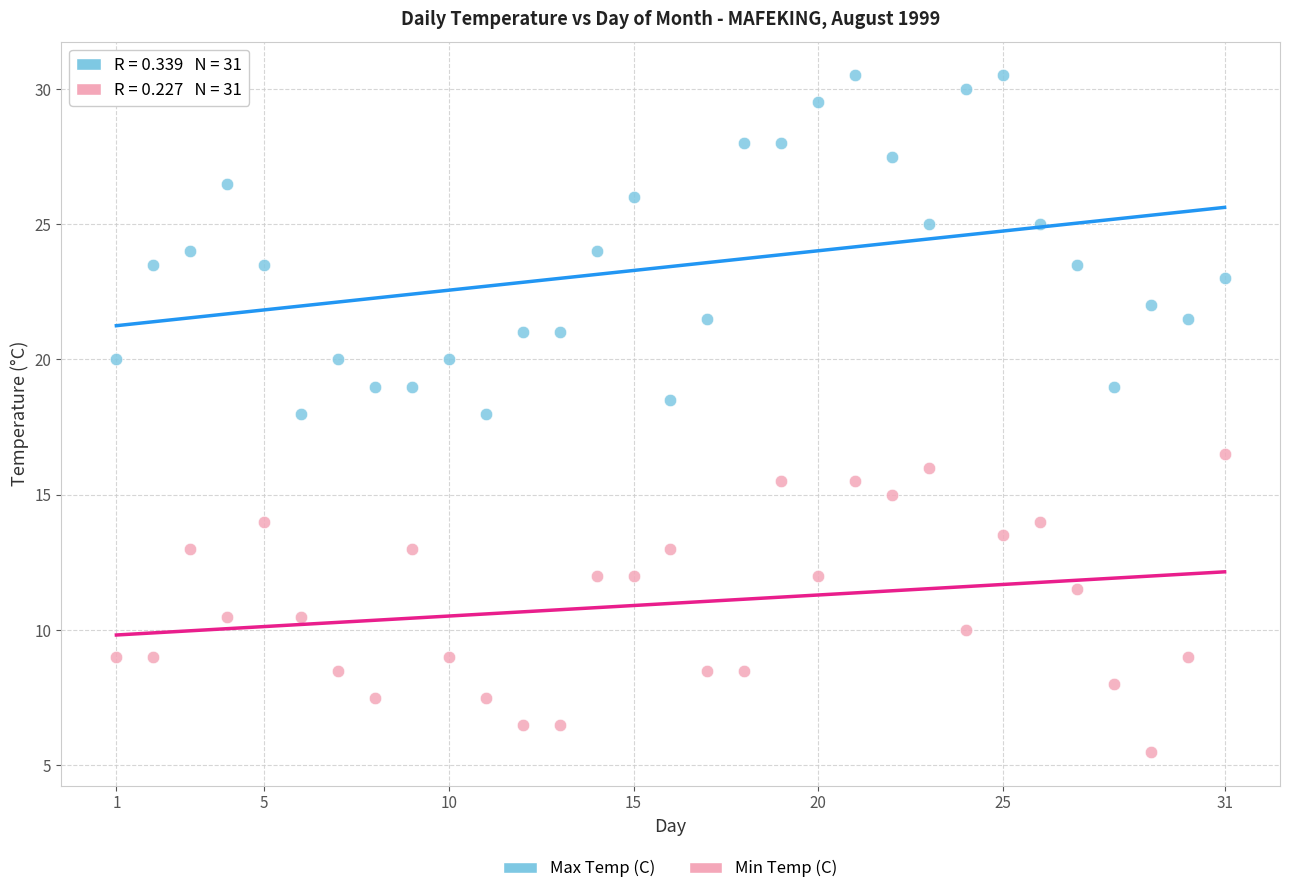

What are all the series names shown in the legend?

Max Temp (C), Min Temp (C)